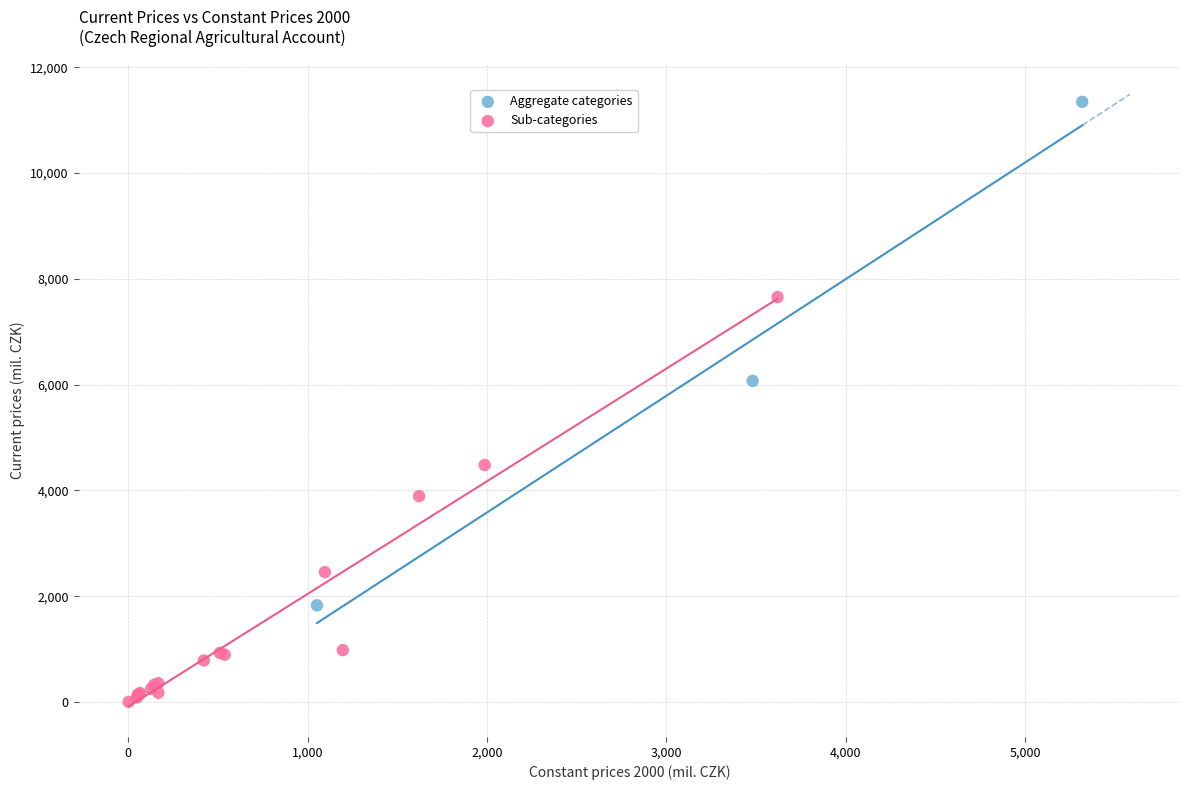

Which series has the widest spread of Y values?

Aggregate categories